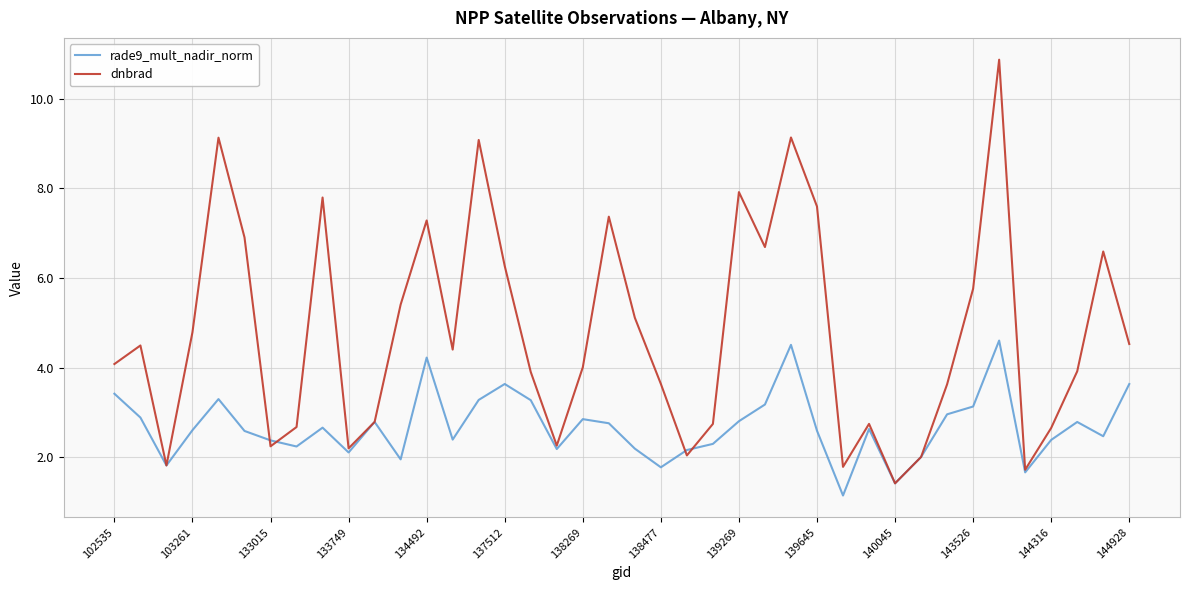

Which series has the widest spread of values?

dnbrad